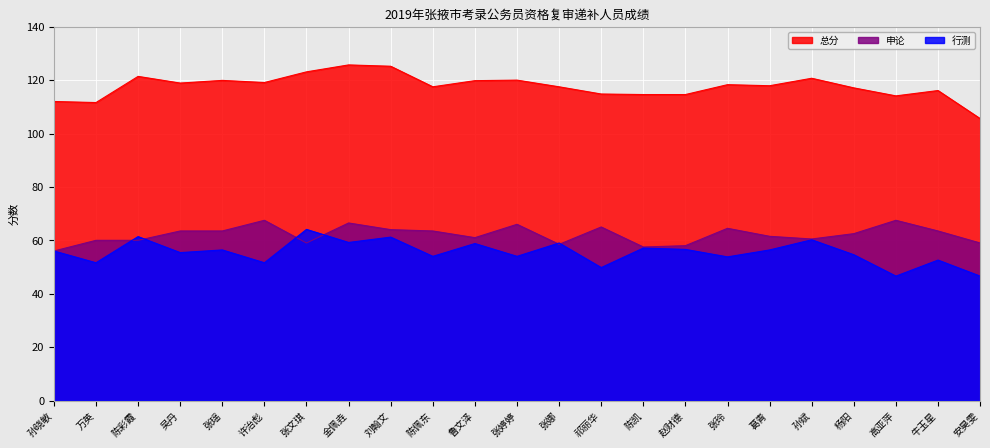

How many data points does each series have?

23